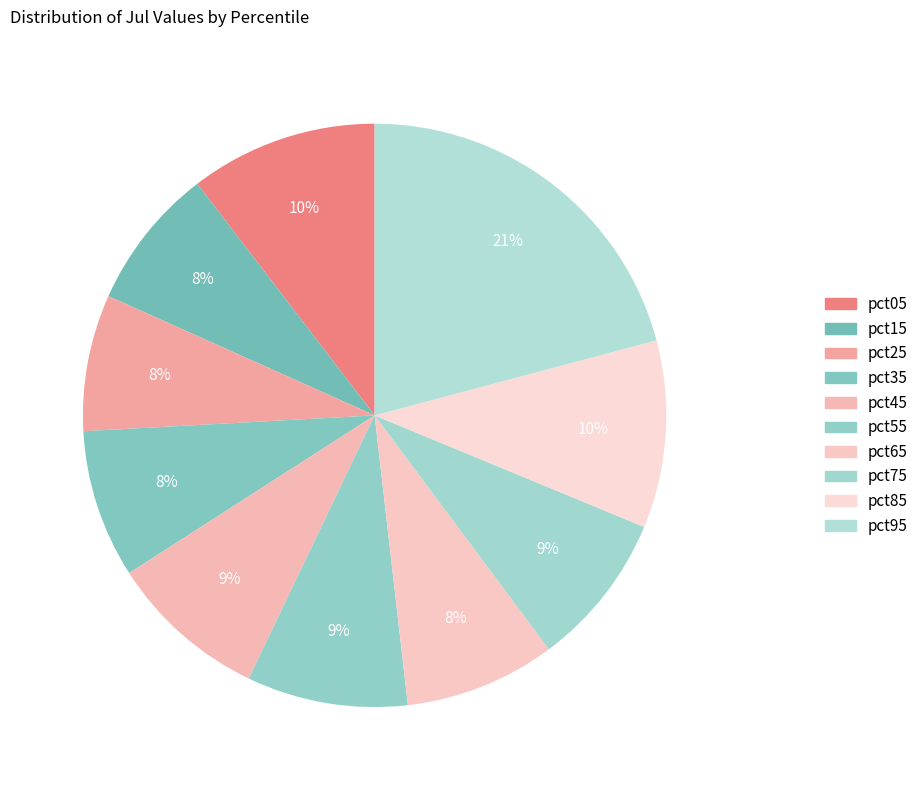

What is the largest slice in the pie chart?

pct95